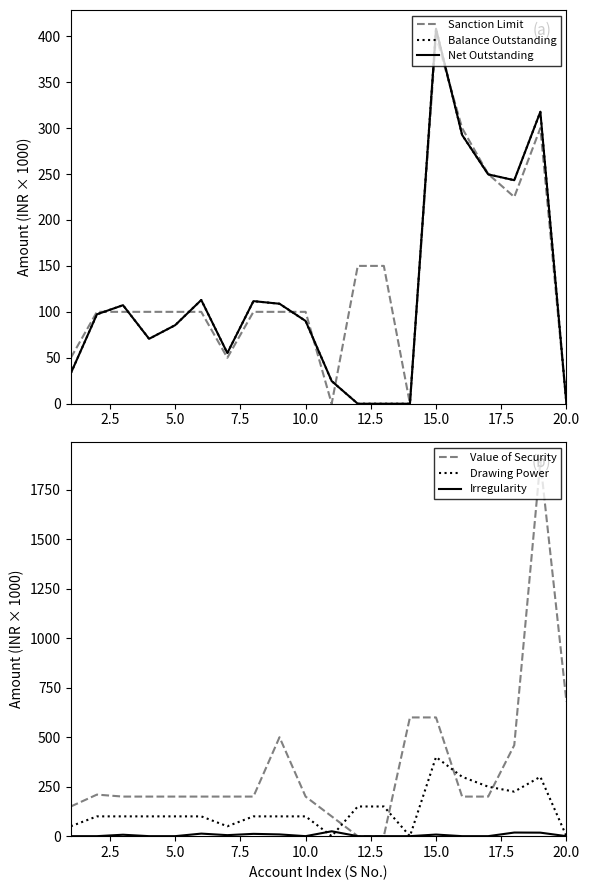

How many values in Sanction Limit are above zero?

17